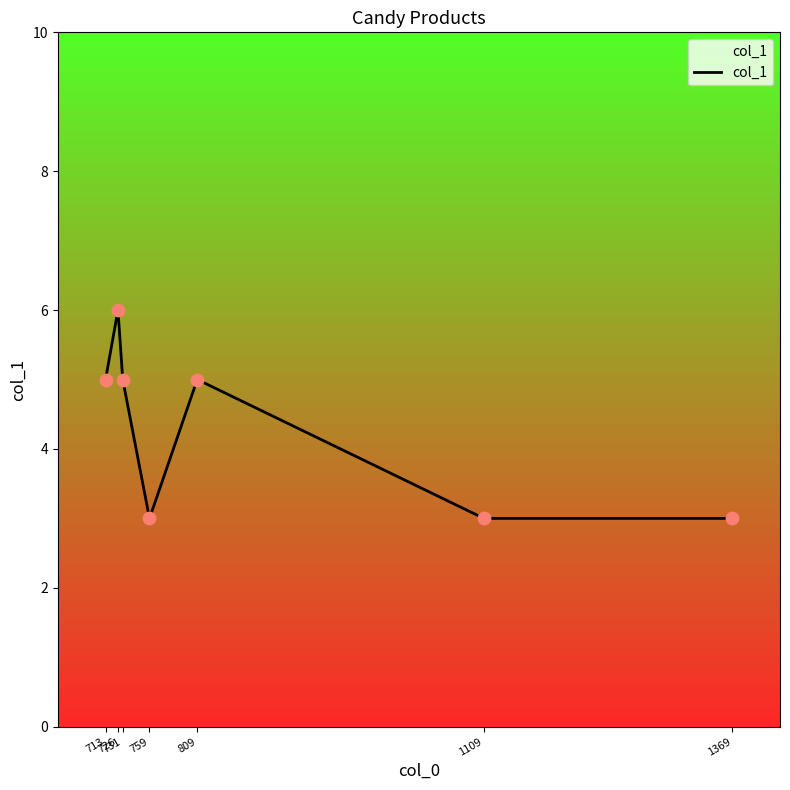

Between 731 and 1369, which is larger?

731